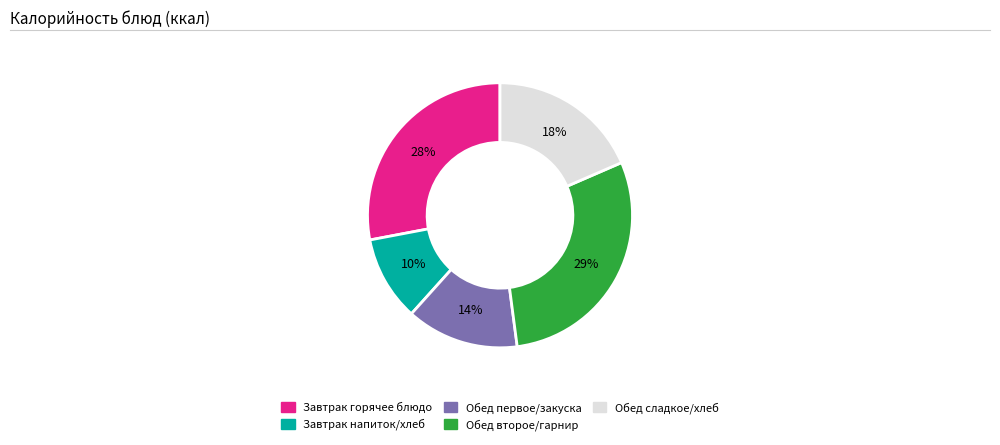

Does any single category account for the majority?

No